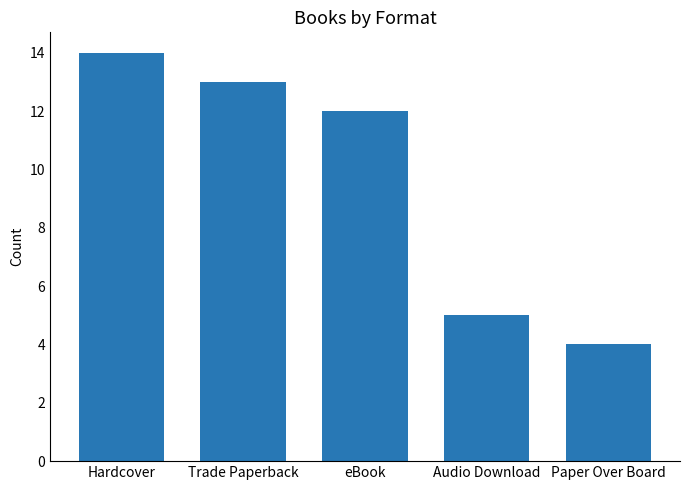

Count the number of data series in this chart.

1